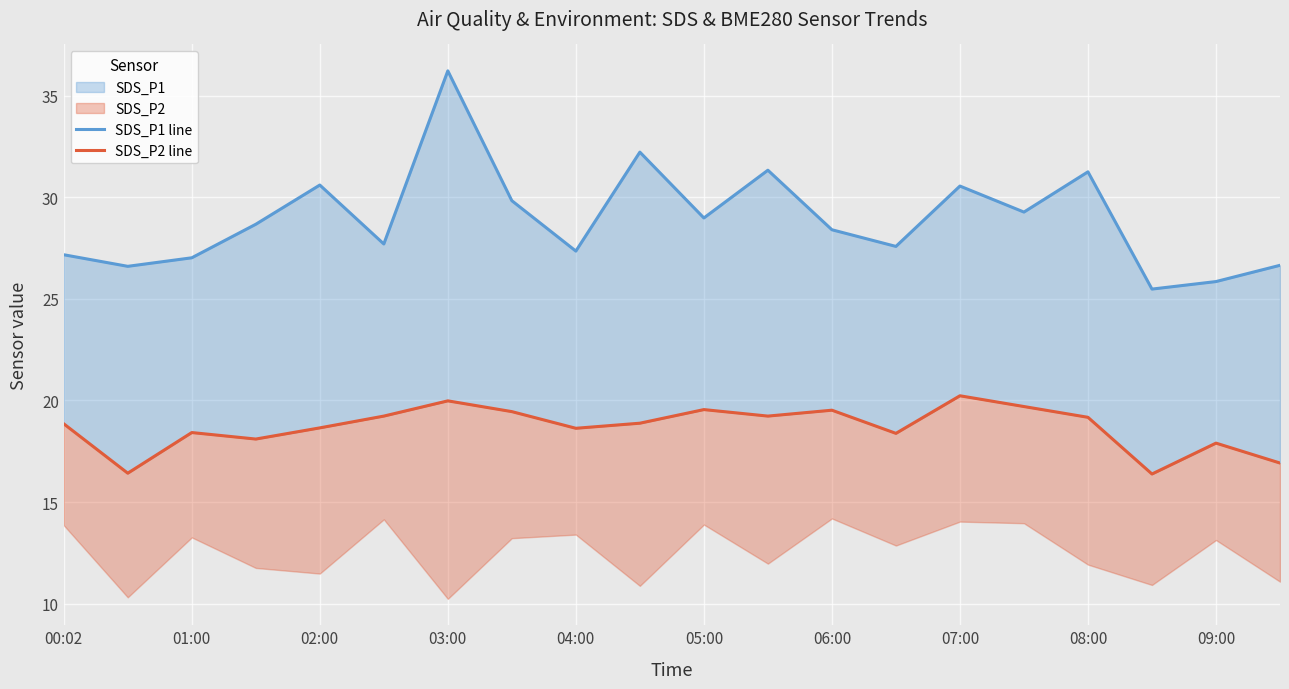

Rank the series at 04:00 from lowest to highest value.

SDS_P2 line, SDS_P1 line